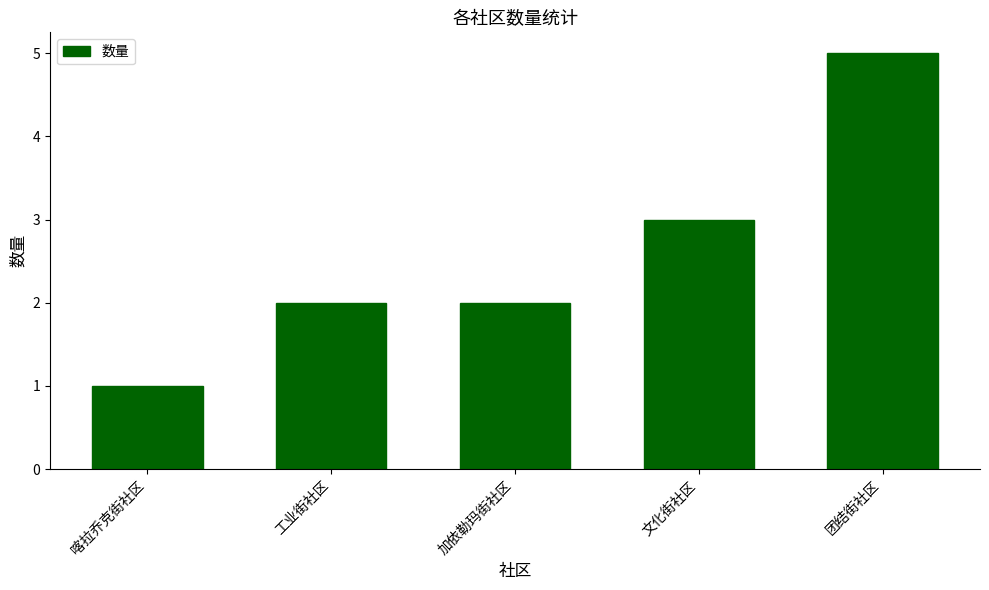

Approximately how many times larger is the value at 加依勒玛街社区 compared to 文化街社区?

0.7